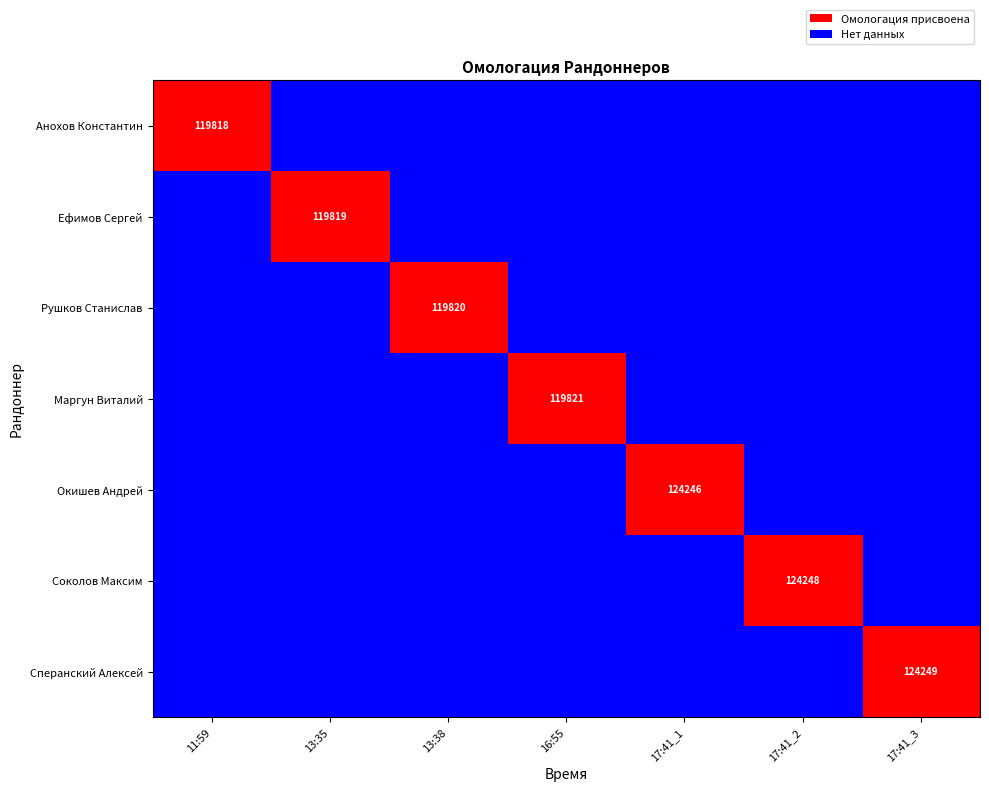

Is it true that Сперанский Алексей equals 124249 at 17:41_3?

True